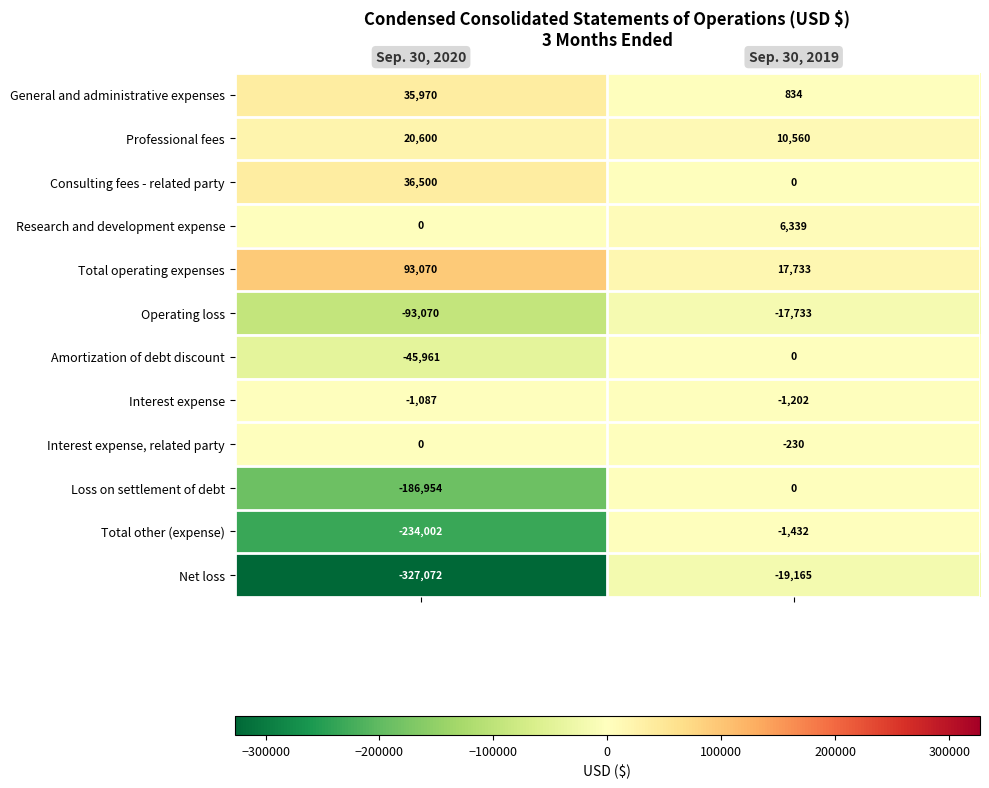

Which series has the widest spread of values?

Net loss